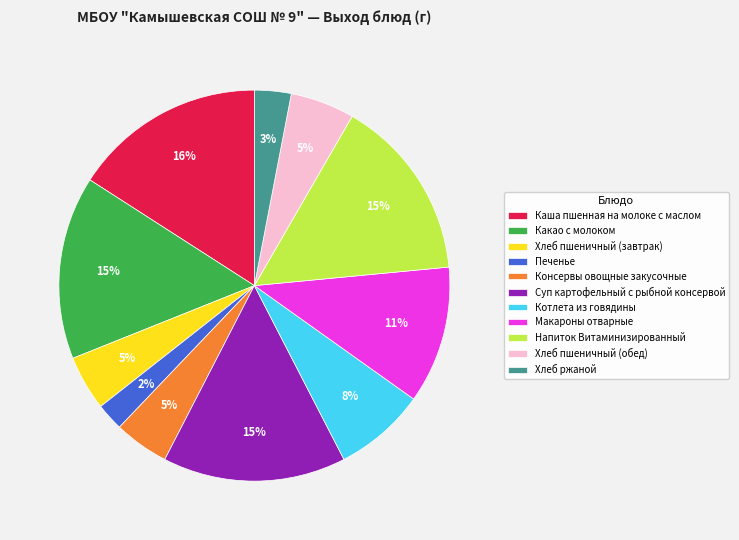

To the nearest percent, what percentage of the pie is Какао с молоком?

15%